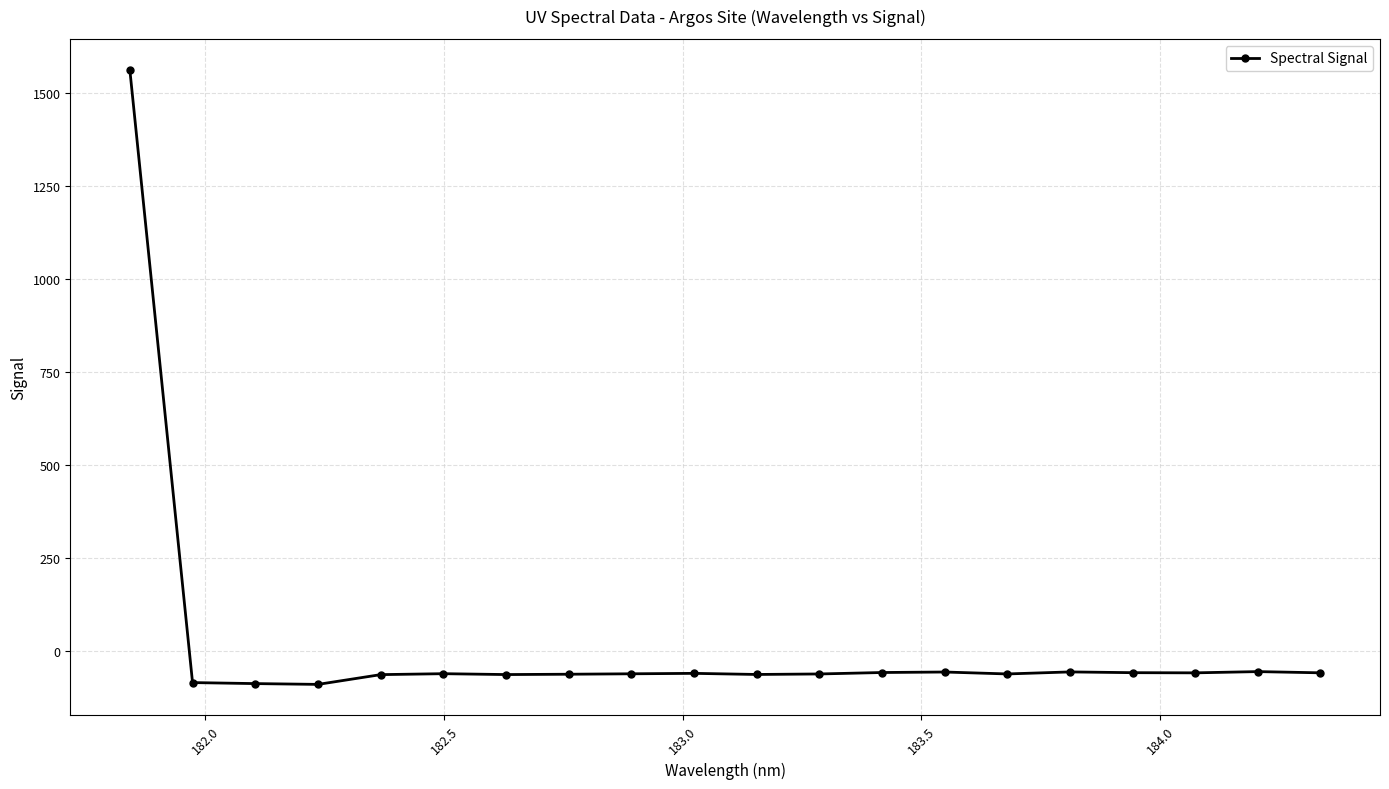

What is the smallest value displayed?

-88.5